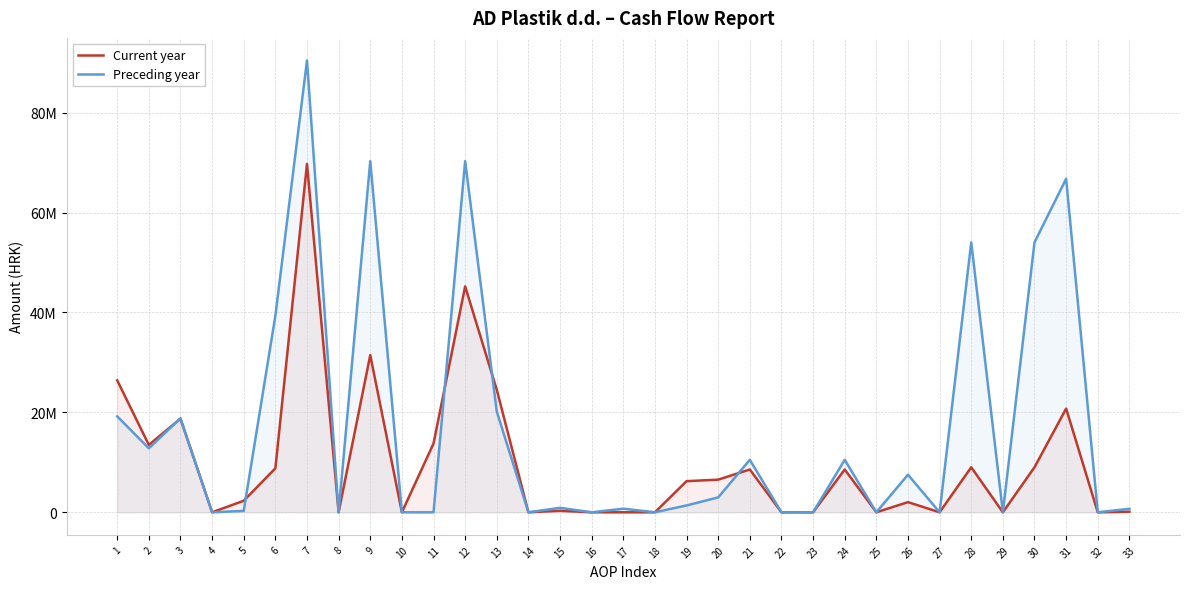

True or false: Current year has more than 1 interior local peaks.

True